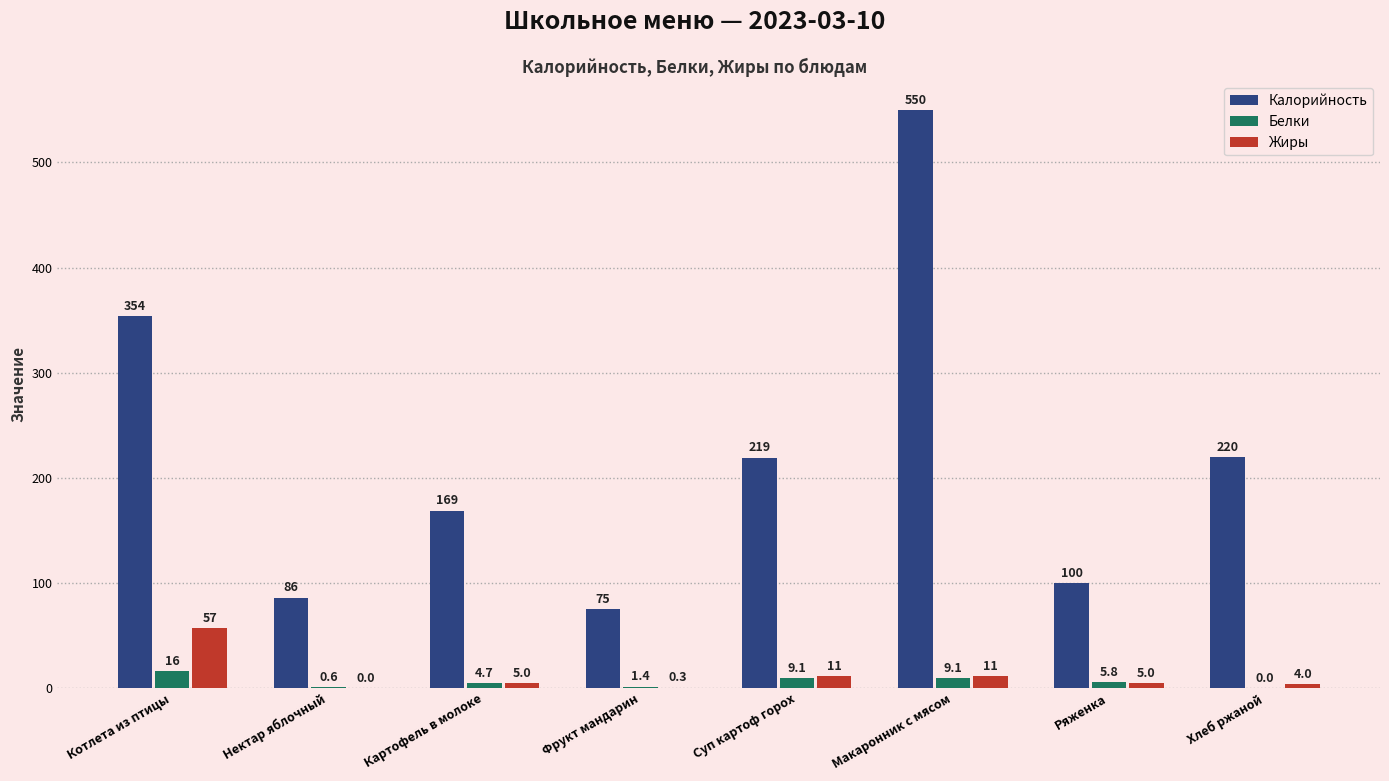

Between Котлета из птицы and Фрукт мандарин, which series saw the biggest shift?

Калорийность